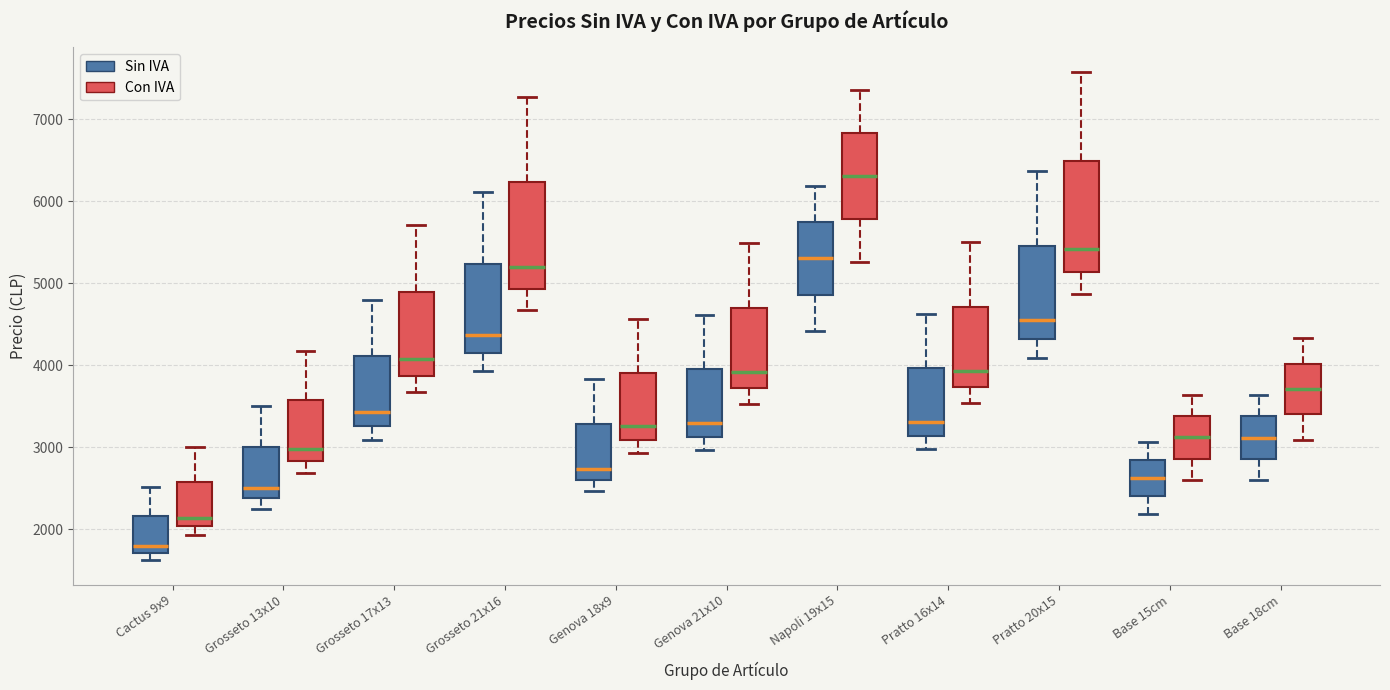

Where does the lower whisker of the box for Base 15cm (Con IVA) end on the y-axis? The values are not printed on the chart, so give them approximately, as read against the axis.

2600